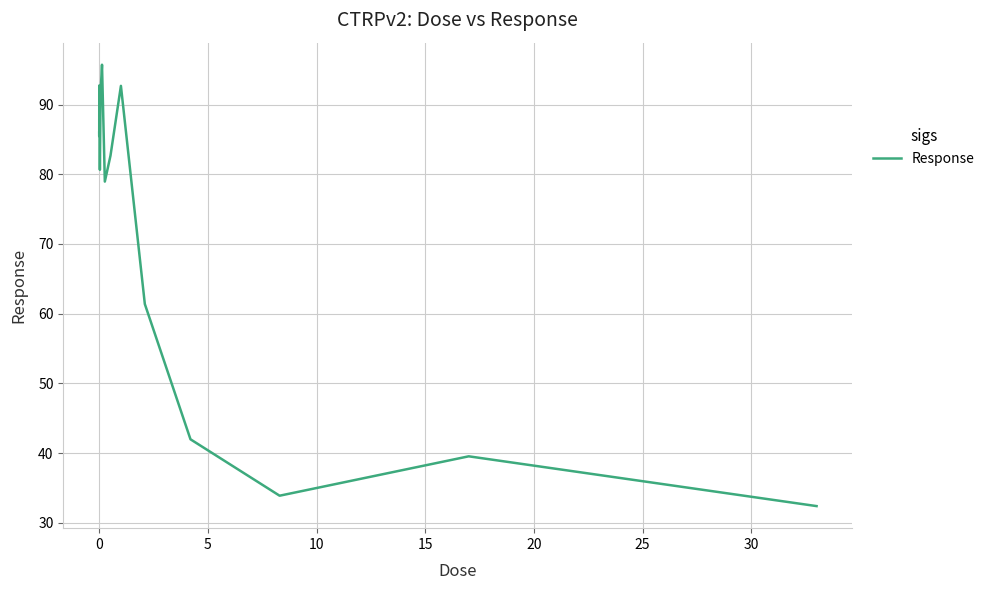

What is the smallest value displayed?

32.4